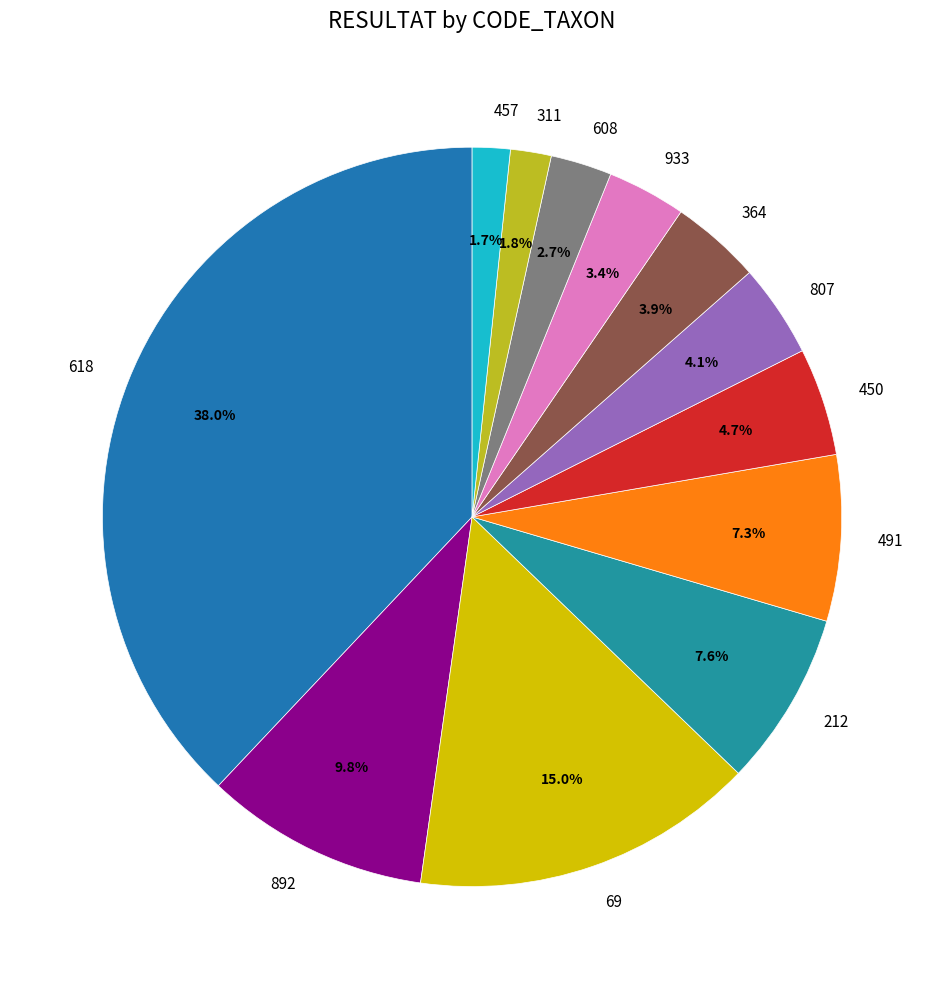

Is there any slice that represents more than half of the pie?

No